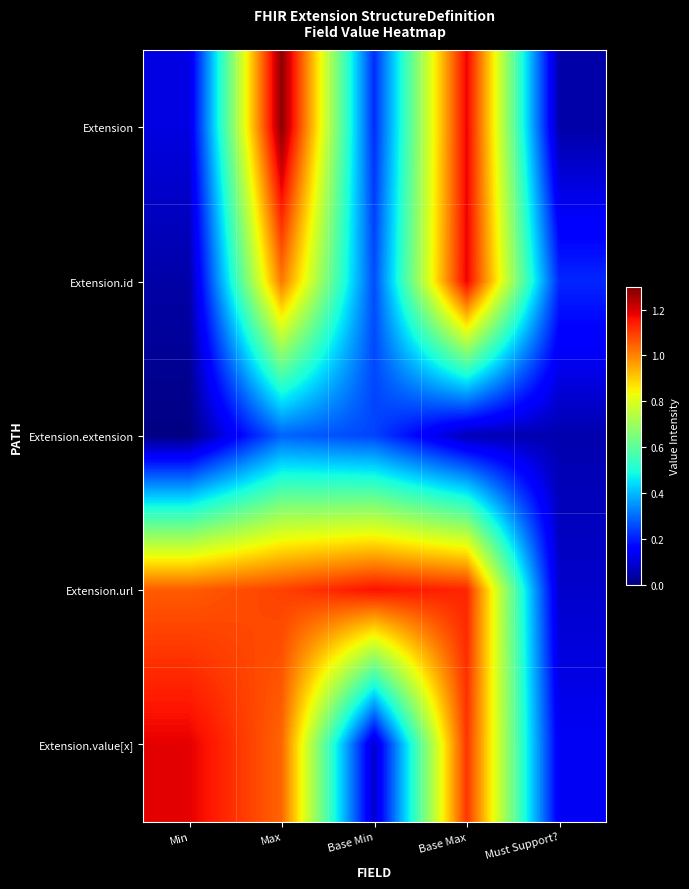

Reading left to right, what are all the values shown in this chart?

Extension: Min=0.1	Max=1.3	Base Min=0.2	Base Max=1.2	Must Support?=0.0
Extension.id: Min=0.0	Max=1.0	Base Min=0.3	Base Max=1.2	Must Support?=0.2
Extension.extension: Min=0.0	Max=0.3	Base Min=0.2	Base Max=0.1	Must Support?=0.1
Extension.url: Min=1.1	Max=1.1	Base Min=1.2	Base Max=1.1	Must Support?=0.1
Extension.value[x]: Min=1.2	Max=1.0	Base Min=0.1	Base Max=1.1	Must Support?=0.1